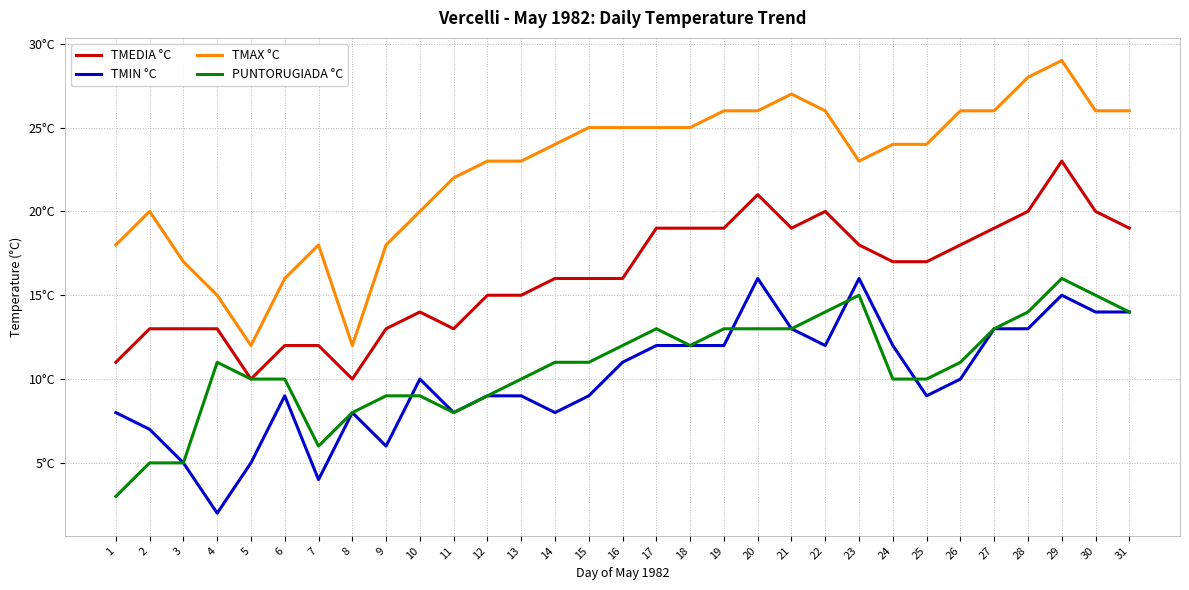

At 5, list the series in order from smallest to largest.

TMIN °C, TMEDIA °C, PUNTORUGIADA °C, TMAX °C